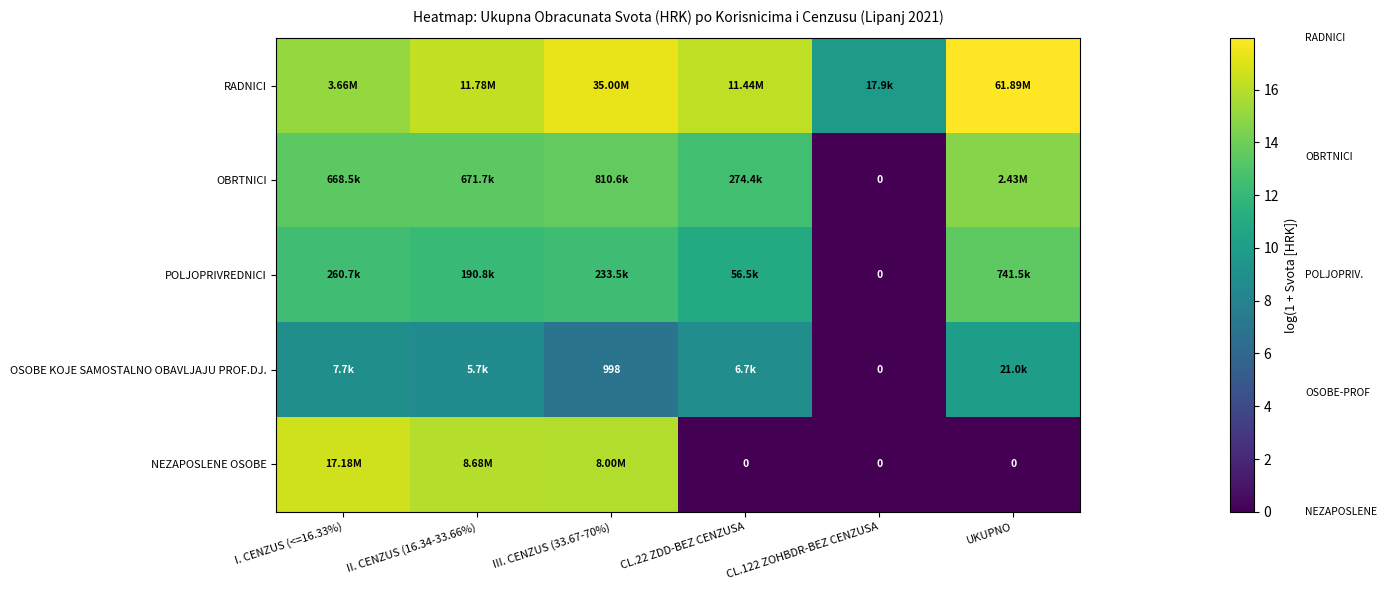

At how many categories does at least one series exceed 4?

6